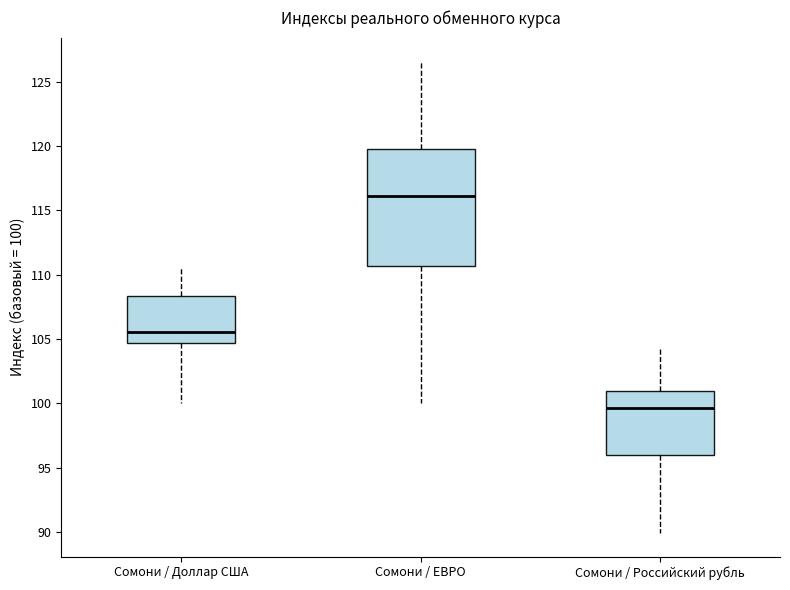

Reading left to right, transcribe this box plot: for each box, give where its median line is, the range the box spans, and where its two whiskers end, as read against the y-axis. The values are not printed on the chart, so give them approximately, as read against the axis.

Сомони / Доллар США: median 105.5, box 104.5 to 108.5, whiskers 100.0 to 110.5
Сомони / ЕВРО: median 116.0, box 110.5 to 120.0, whiskers 100.0 to 126.5
Сомони / Российский рубль: median 99.5, box 96.0 to 101.0, whiskers 90.0 to 104.0